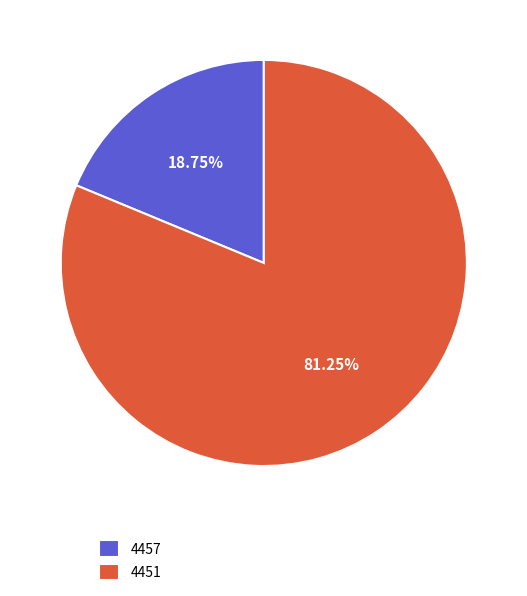

How many segments does this pie chart have?

2